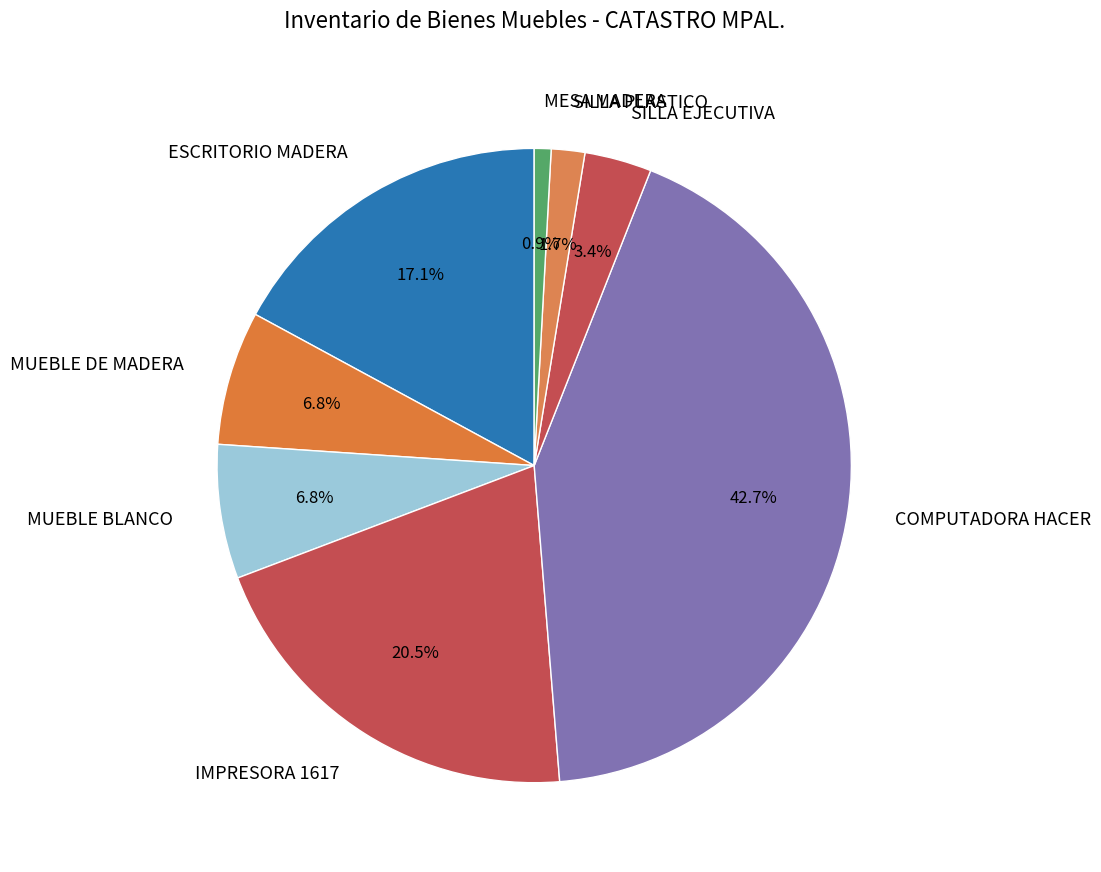

True or false: ESCRITORIO MADERA accounts for 17% of the total.

True